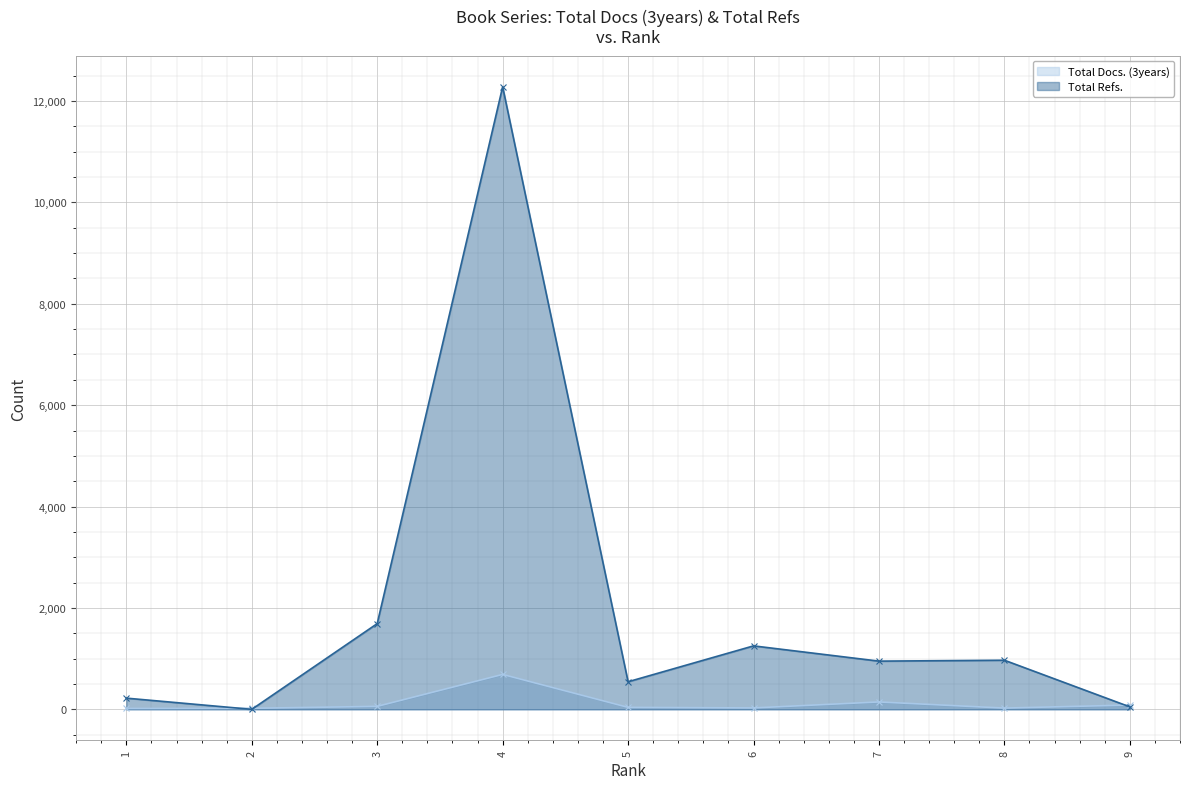

Where is Total Refs. nearest to the value 6140?

3